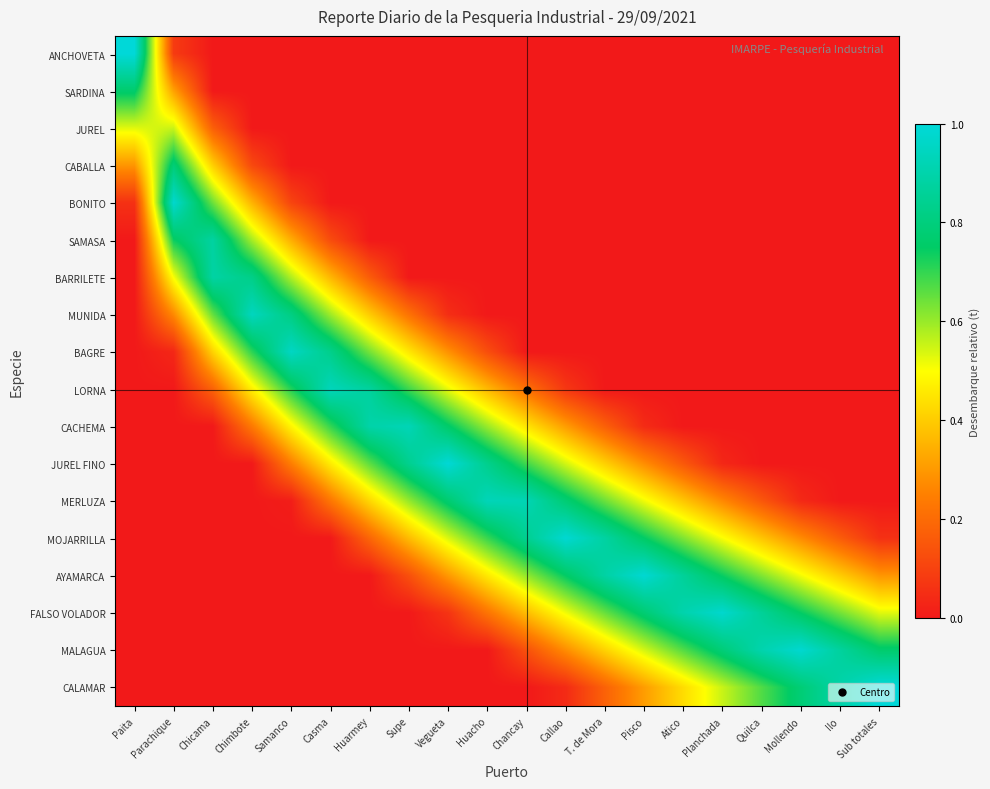

Between Samanco and Pisco, which series saw the biggest shift?

AYAMARCA